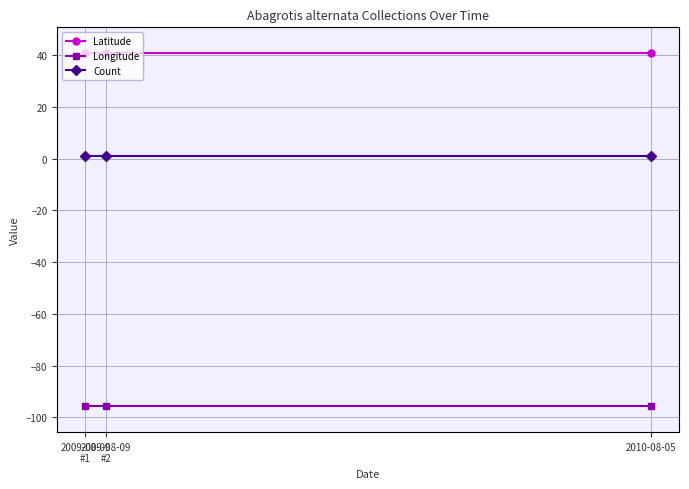

The Latitude series shows 40.7 at 2010-08-05. True or false?

True